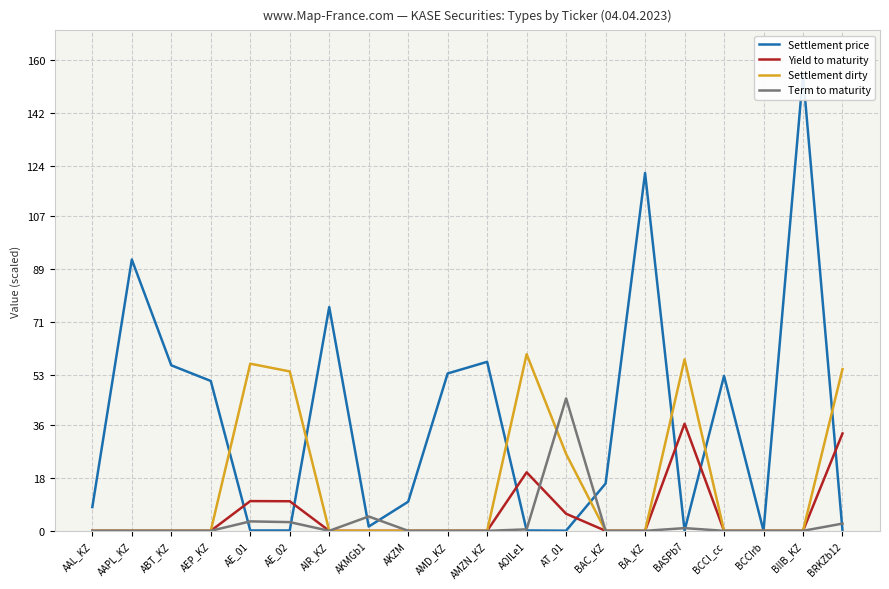

True or false: Settlement dirty has a value of 72.8 at BRKZb12.

False